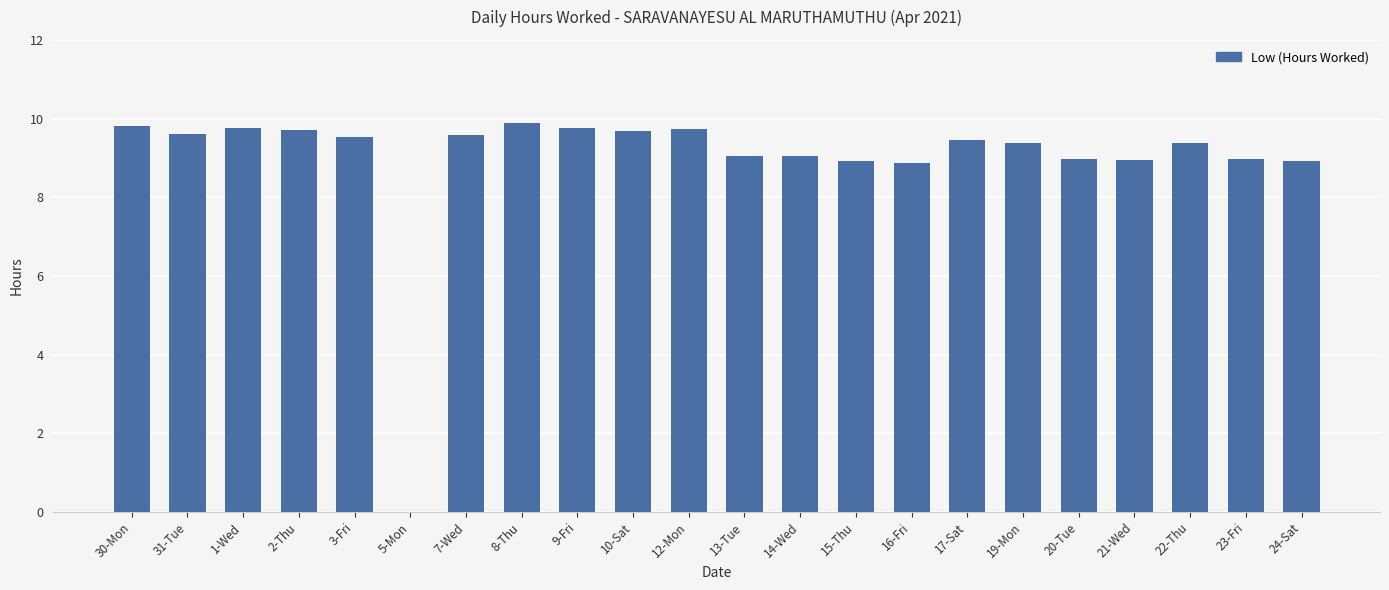

True or false: the data shows 9.8 at 30-Mon.

True